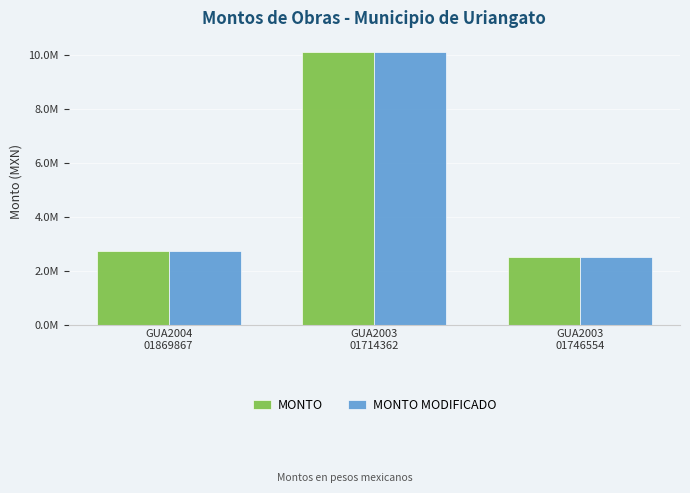

Where does the MONTO series first go above 2737726?

GUA2004
01869867